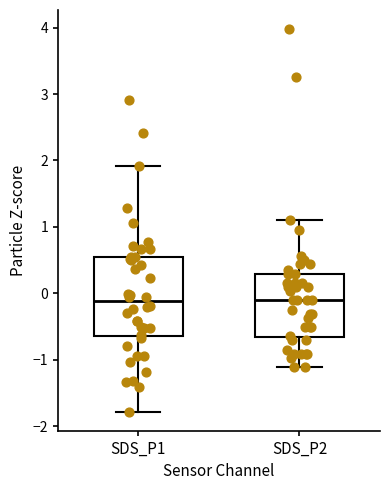

Where does the lower whisker of the box for SDS_P2 end on the y-axis? The values are not printed on the chart, so give them approximately, as read against the axis.

-1.1